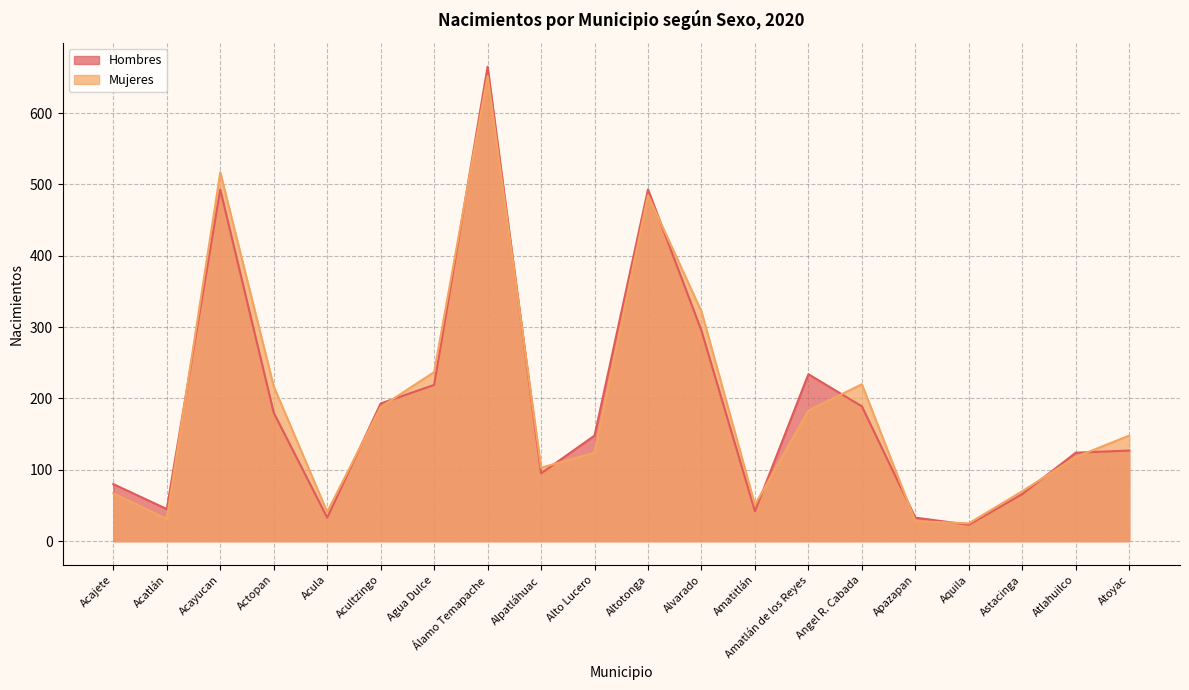

Is it true that Hombres equals 102 at Acultzingo?

False